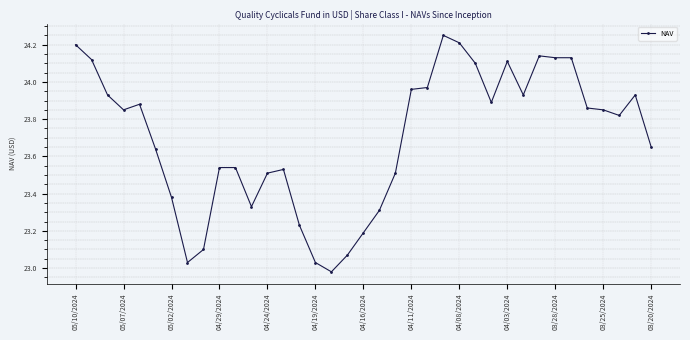

What is the difference between the maximum and minimum values?

1.3